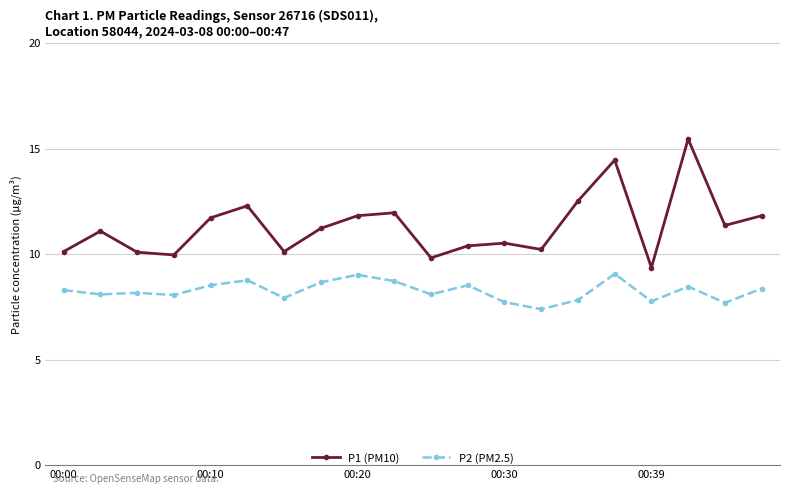

Which series has the largest total across all categories?

P1 (PM10)